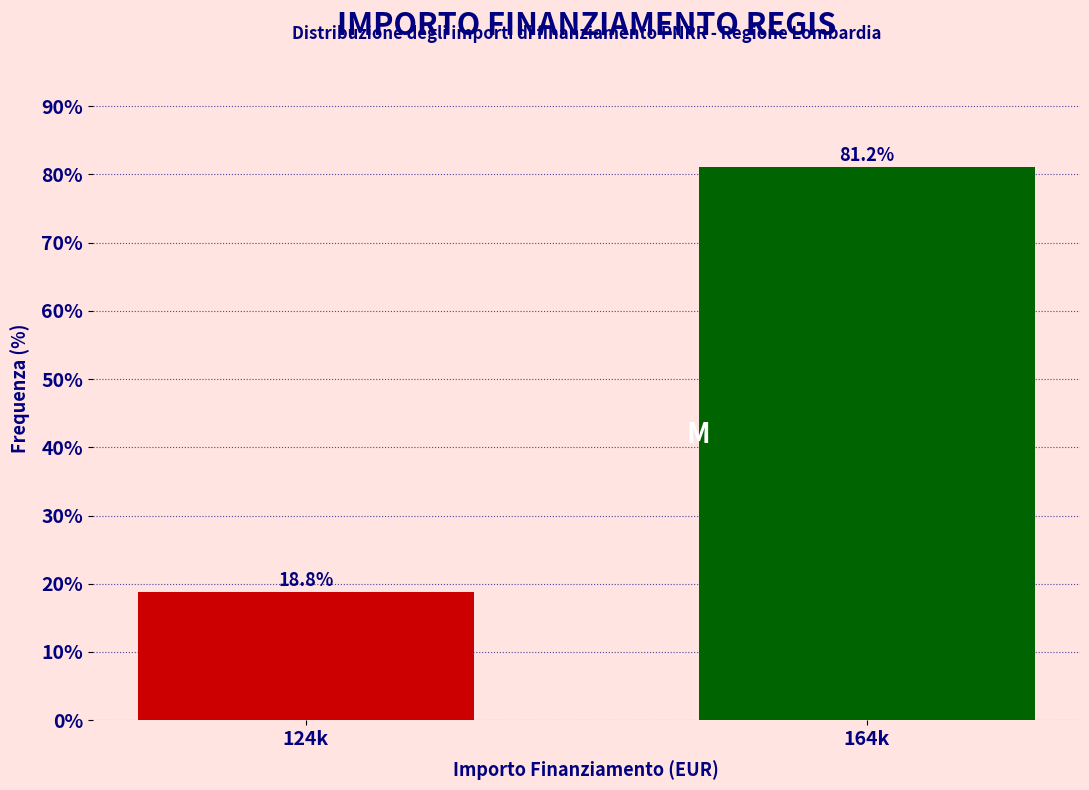

Reading left to right, transcribe all the data shown in this chart.

124k=18.8	164k=81.2